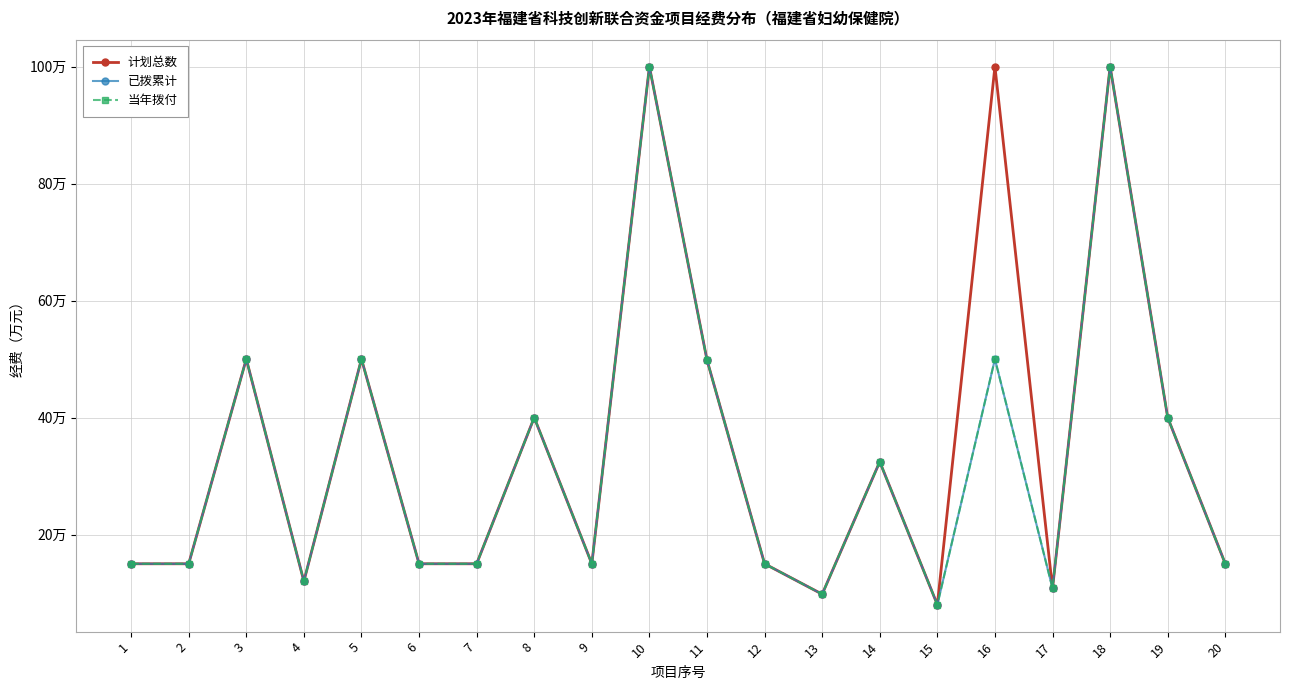

Is this an area chart (filled region under the line)?

No